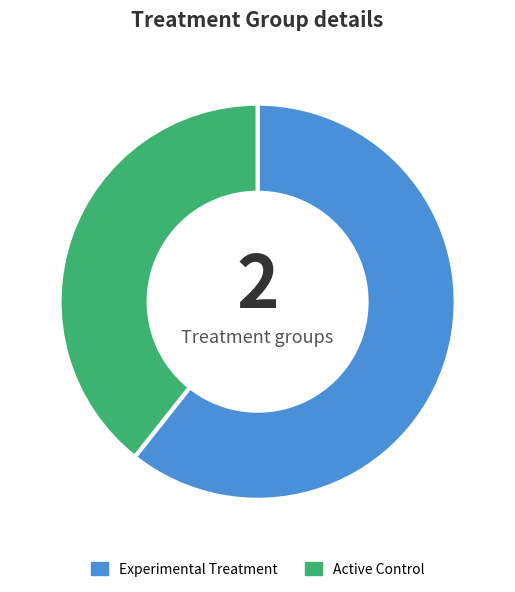

Combined, do Experimental Treatment and Active Control account for over 50%?

Yes